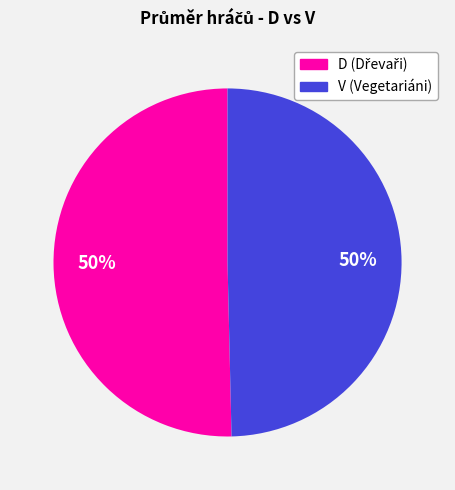

To the nearest percent, what portion does D represent?

50%